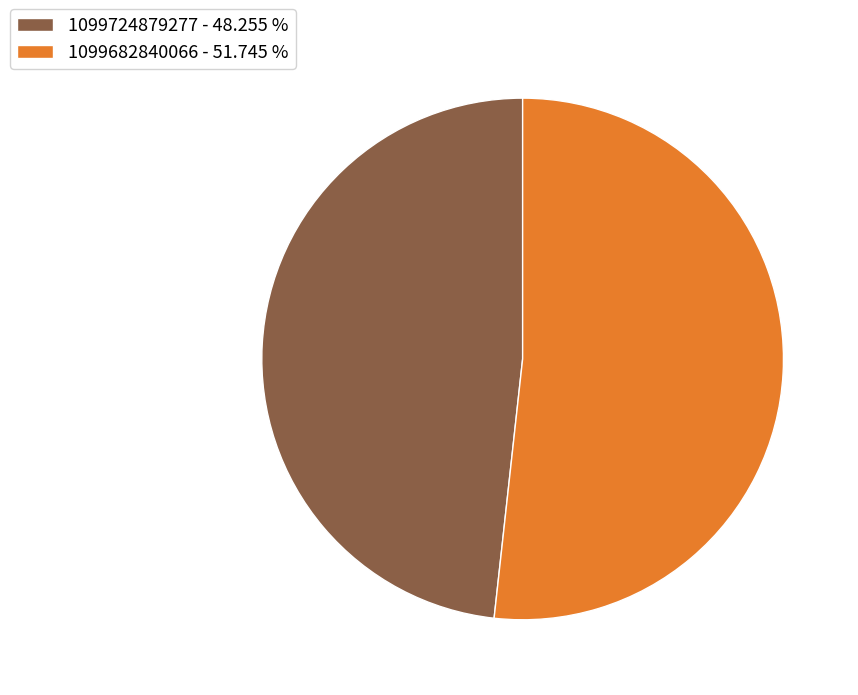

How many slices are in this pie chart?

2